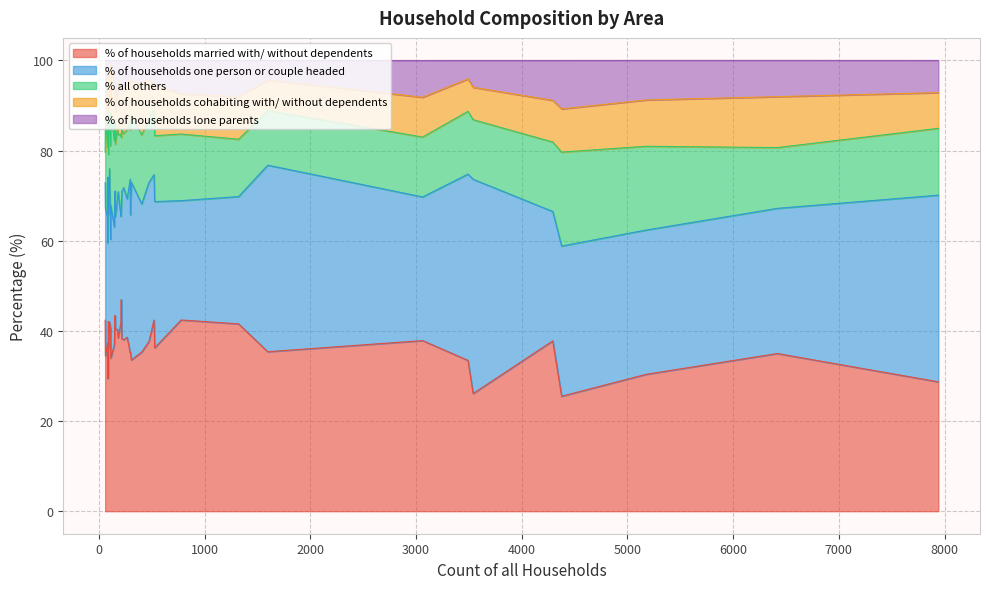

Count the number of data series in this chart.

5